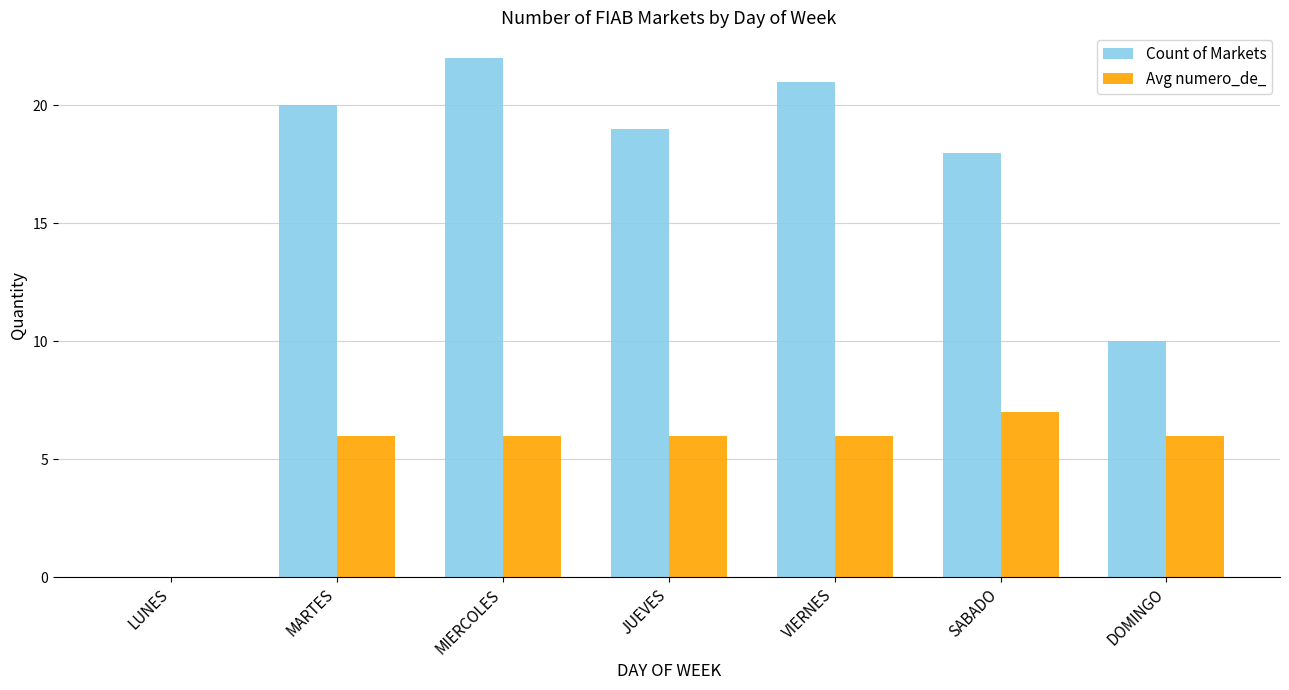

Does the chart contain stacked bars?

No